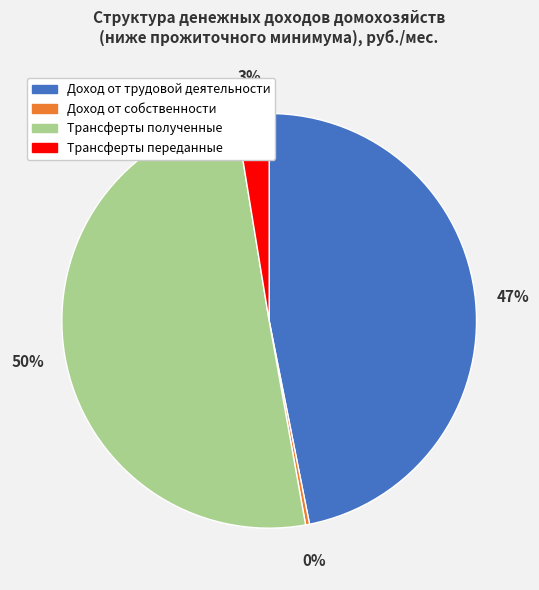

Count the number of slices in the pie.

4